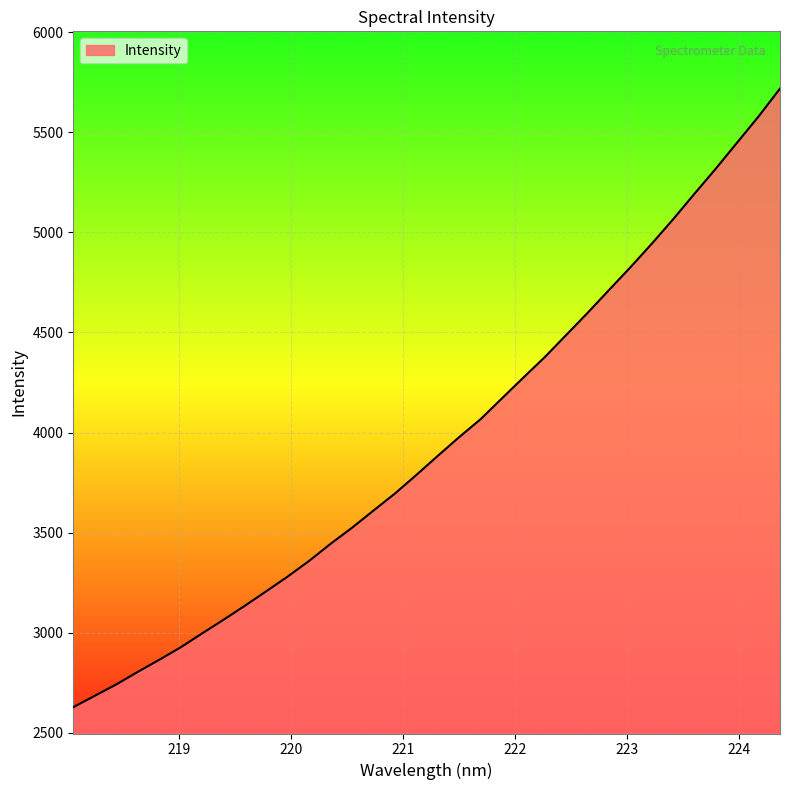

What is the difference between the maximum and minimum values?

3089.7